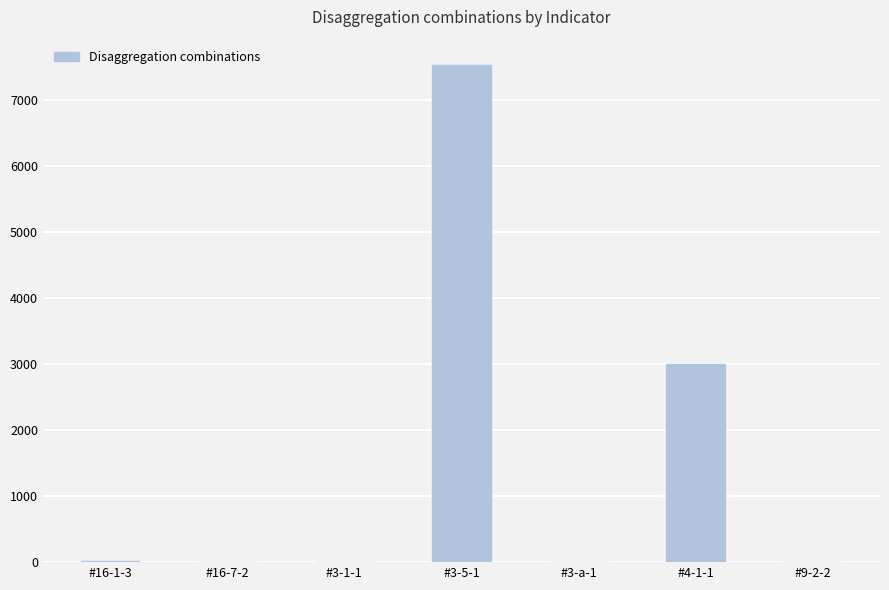

What is the greatest value displayed?

7536